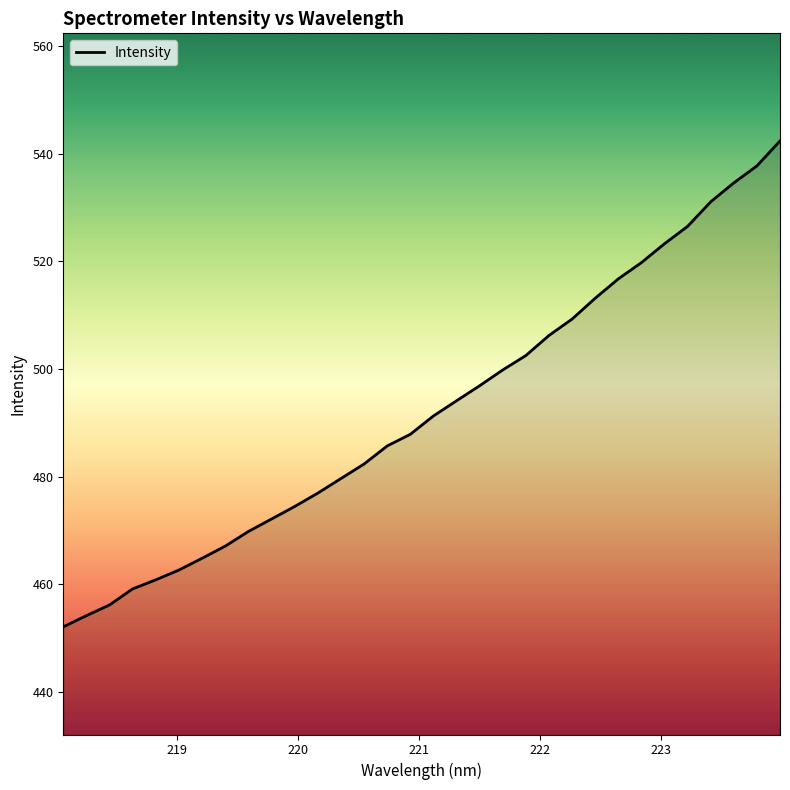

What is the smallest value displayed?

452.1